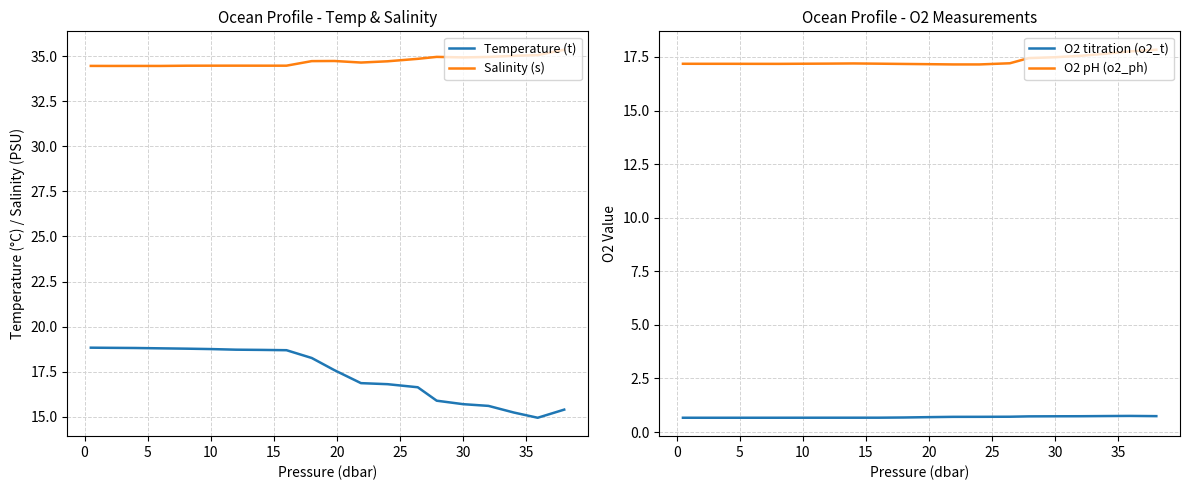

True or false: Salinity (s) and Temperature (t) cross at least once.

False